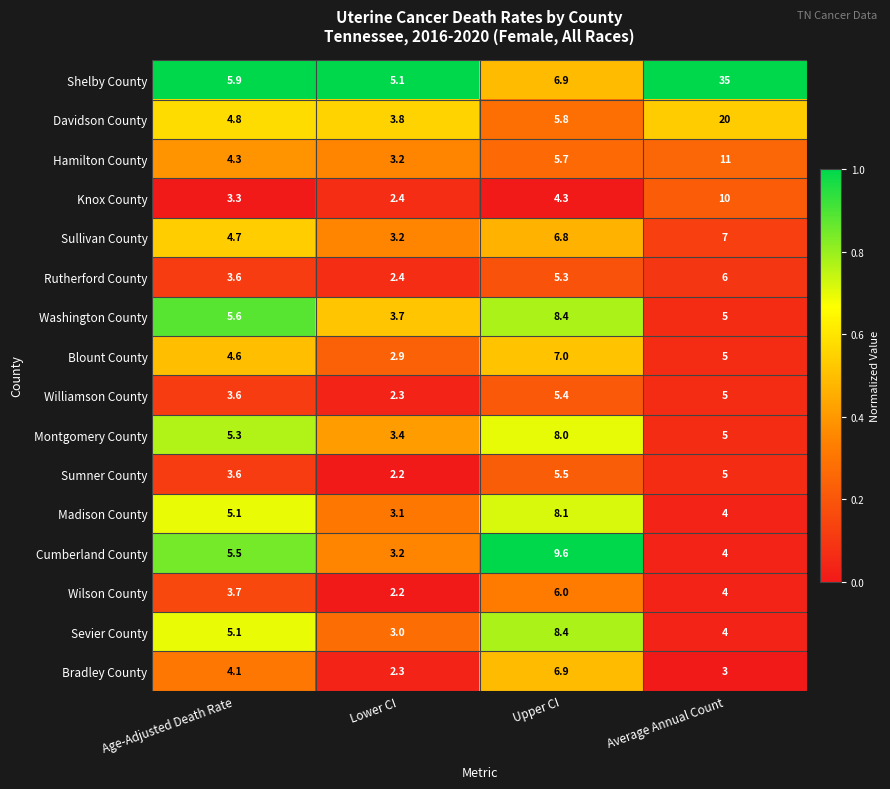

What is the total value across all series at Average Annual Count?

133.0